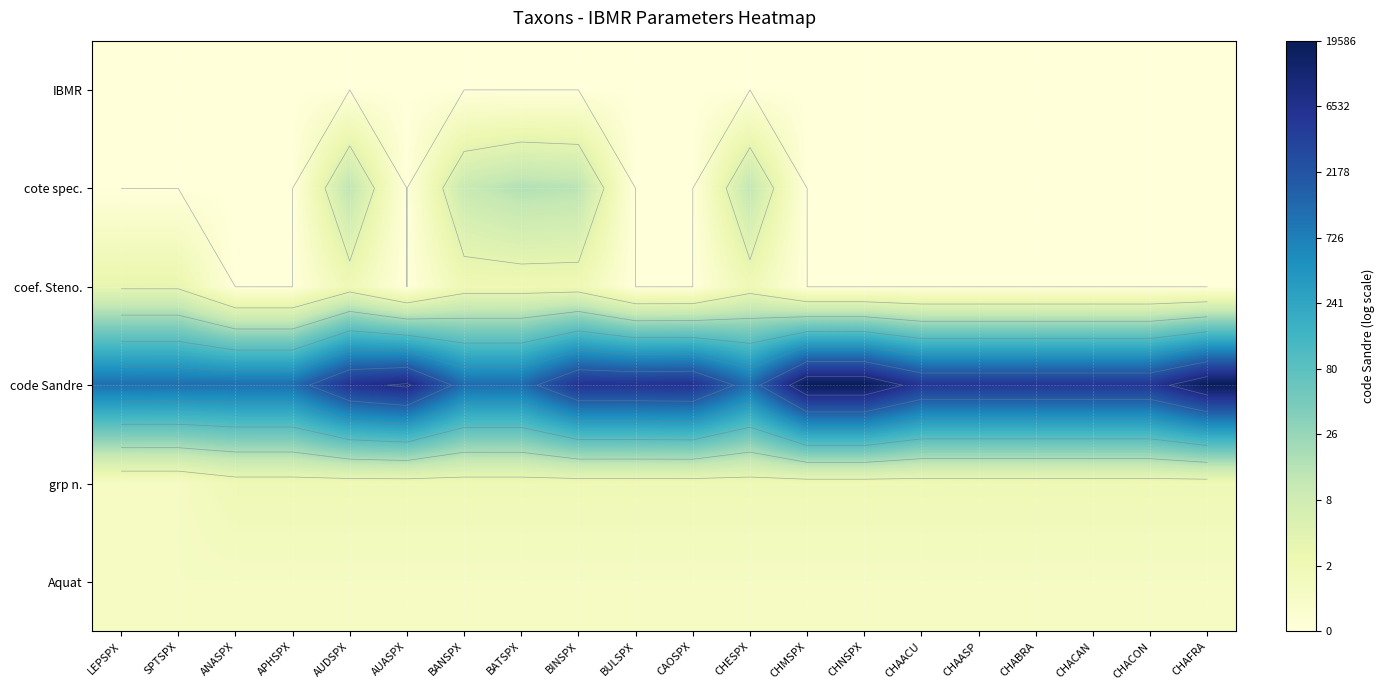

What is the difference between the highest and lowest values at SPTSPX?

7.0